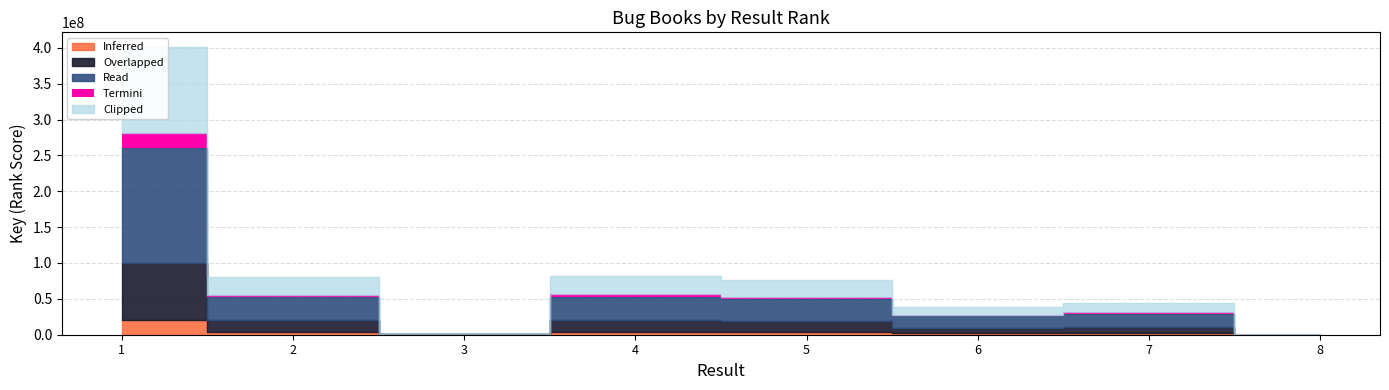

Between 6 and 5, which is larger?

5